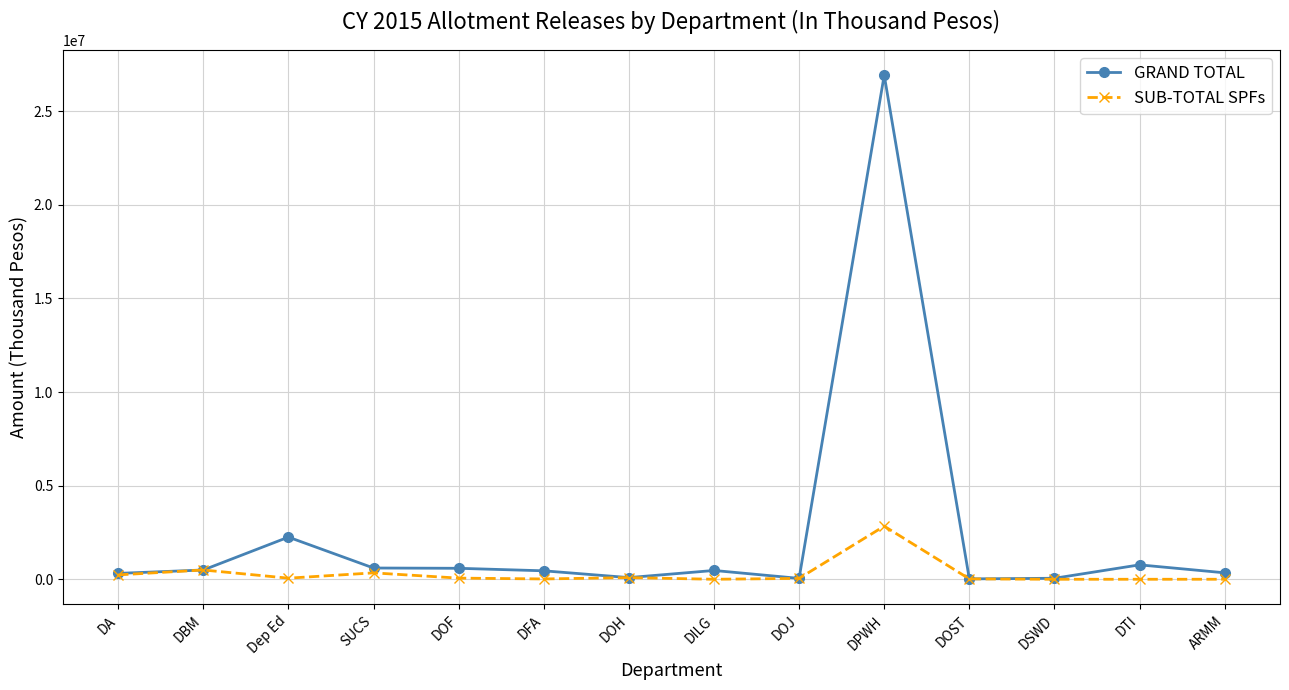

Which category has the highest value in the SUB-TOTAL SPFs series?

DPWH